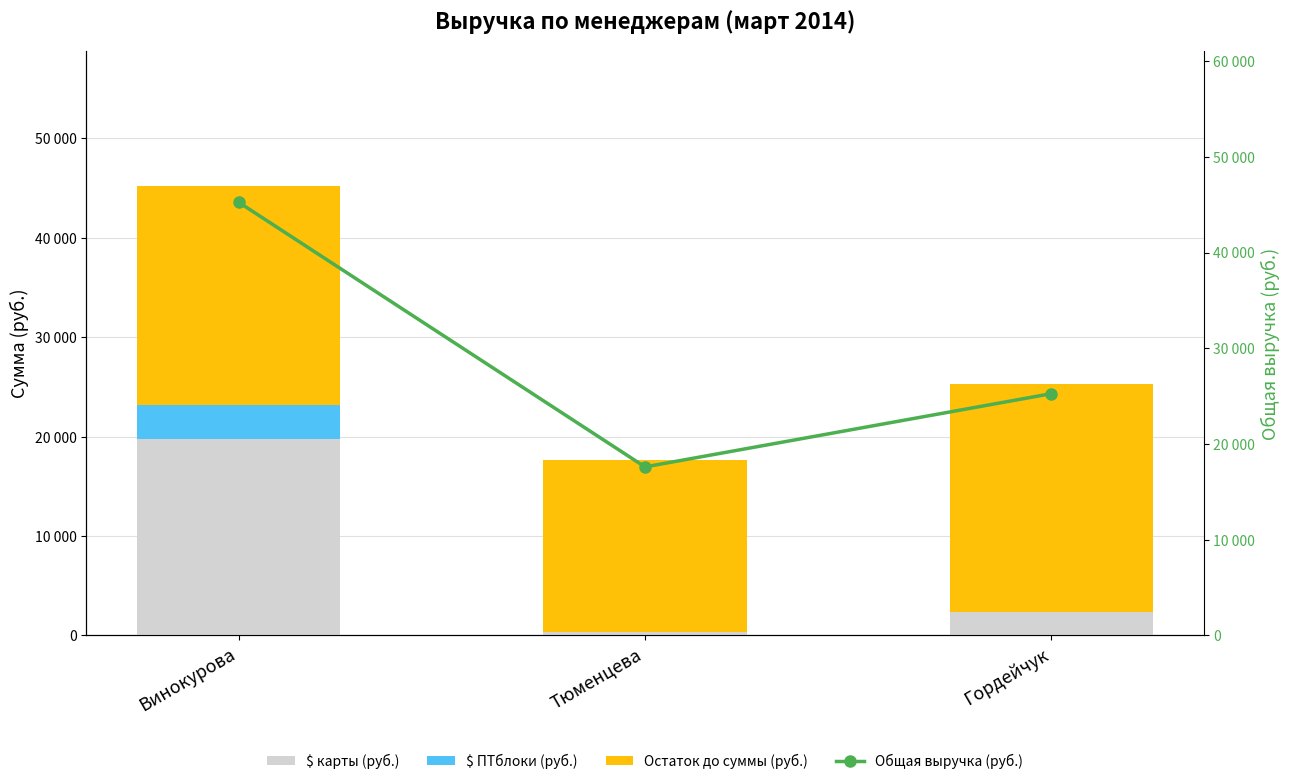

At Гордейчук, list the series in order from smallest to largest.

$ ПТблоки (руб.), $ карты (руб.), Остаток до суммы (руб.), Общая выручка (руб.)